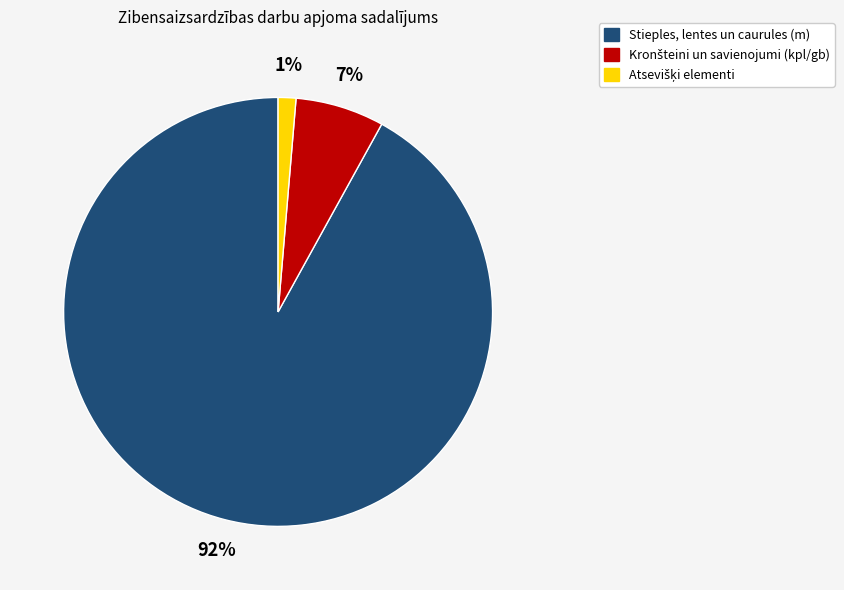

To the nearest percent, what is the average slice percentage?

33%